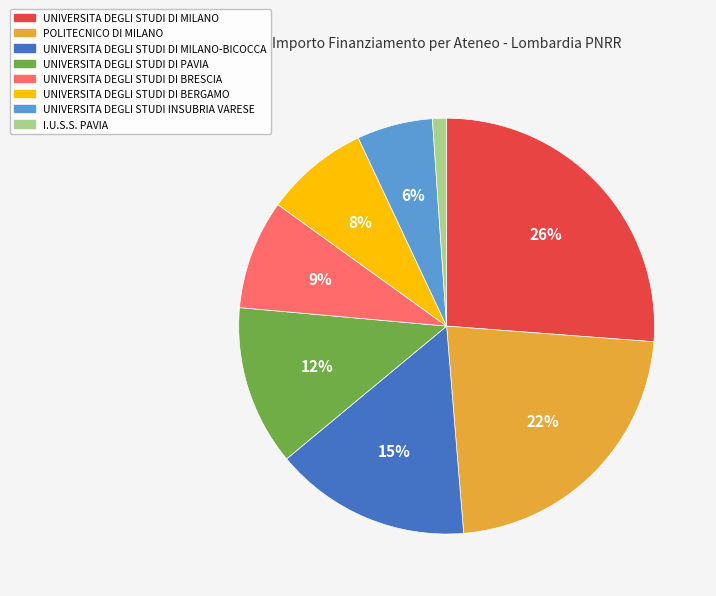

To the nearest percent, what is the difference between the UNIVERSITA DEGLI STUDI DI BERGAMO and UNIVERSITA DEGLI STUDI INSUBRIA VARESE slice percentages?

2%